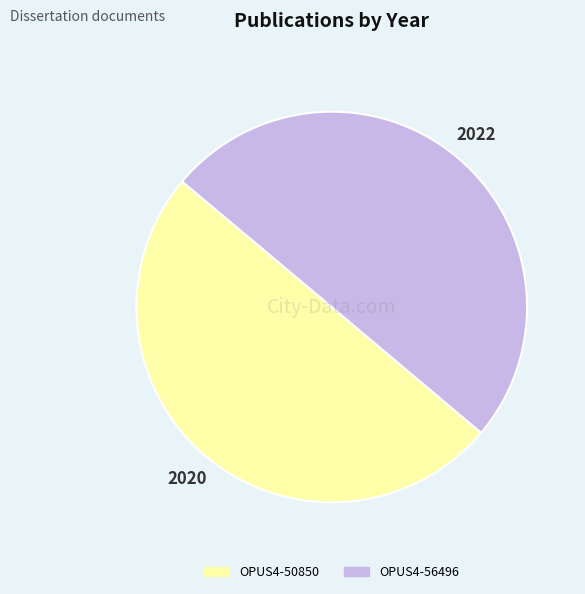

What is the ratio of the value at OPUS4-50850 to the value at OPUS4-56496?

1.0